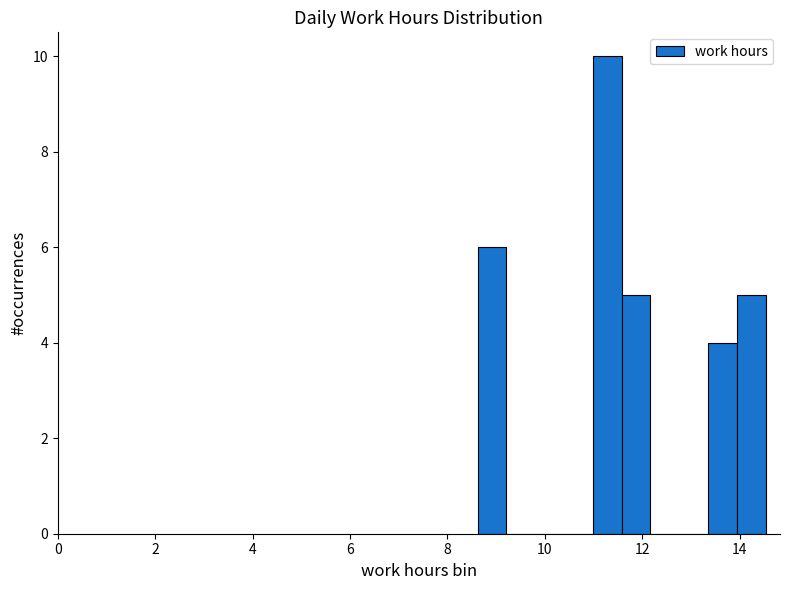

Read against the x-axis, roughly where is the centre of the tallest bar?

11.2